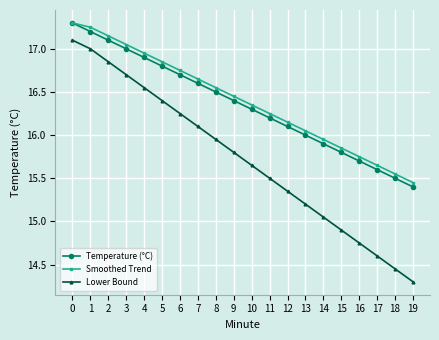

How many series are shown in this chart?

3